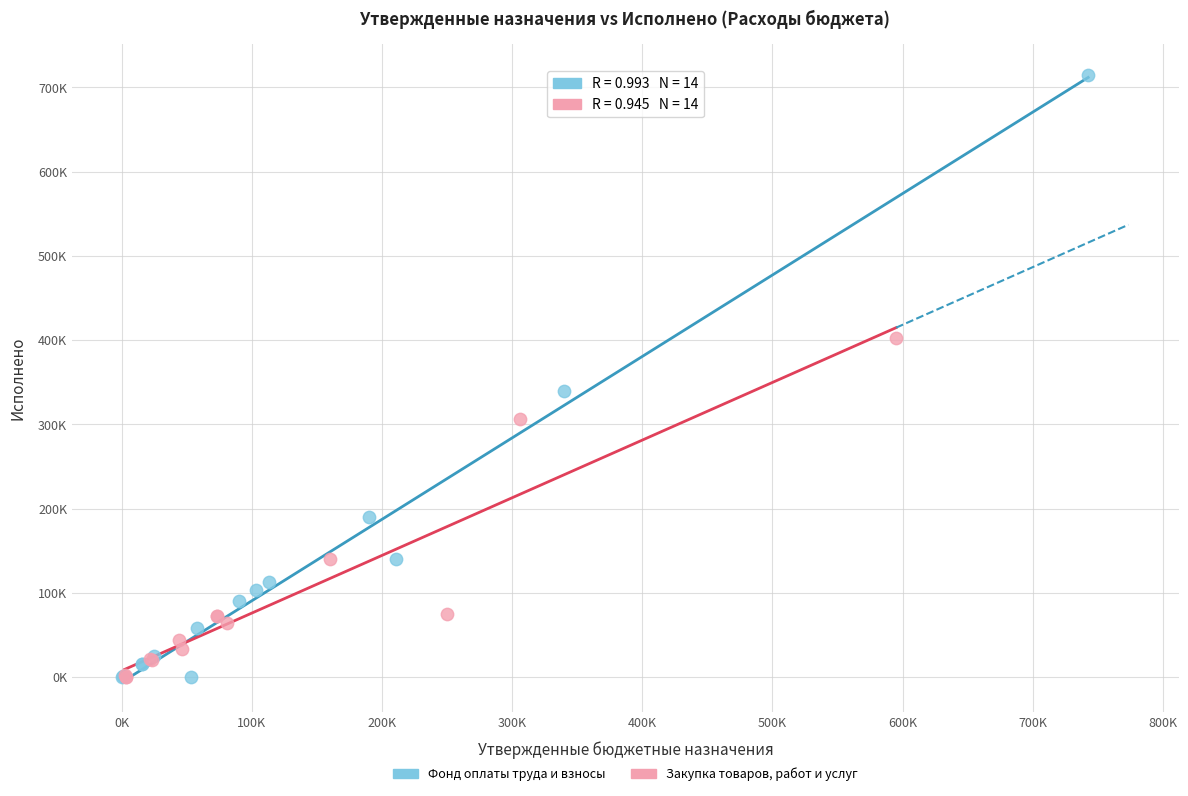

What are all the series names shown in the legend?

Фонд оплаты труда и взносы, Закупка товаров, работ и услуг